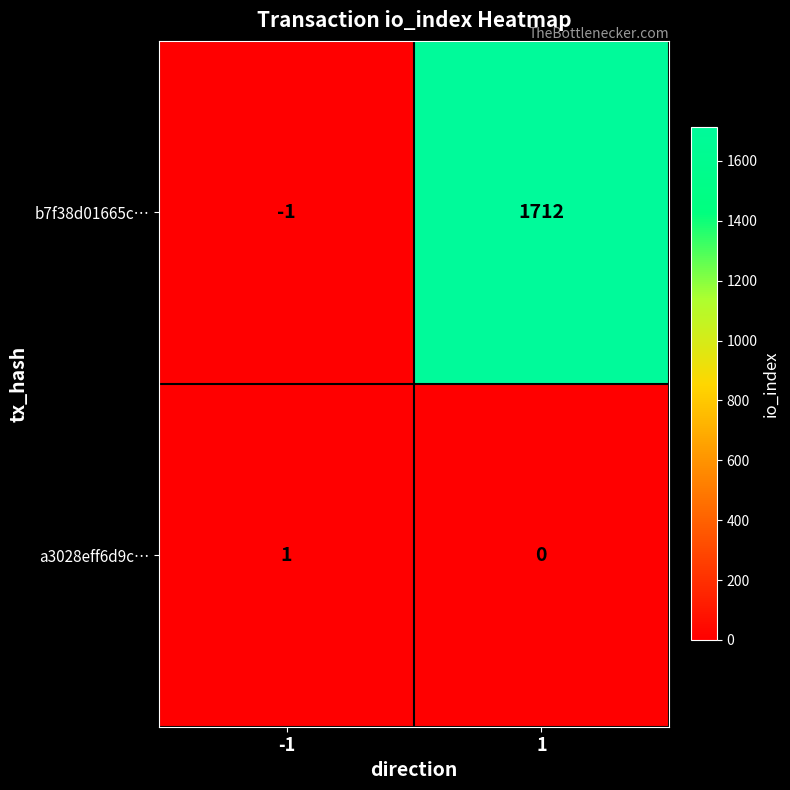

Is the value of b7f38d01665c… at 1 greater than the value of a3028eff6d9c… at 1?

Yes